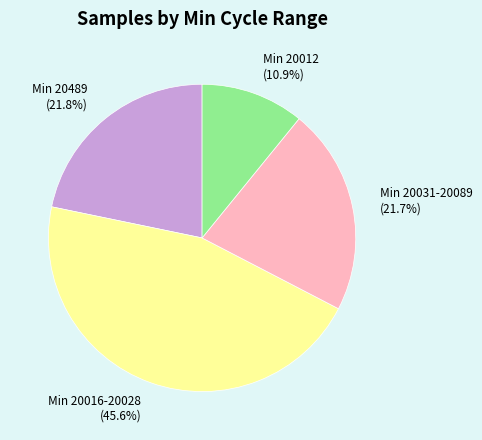

What percentage do Min 20012 (10.9%) and Min 20016-20028 (45.6%) together represent?

56.5%